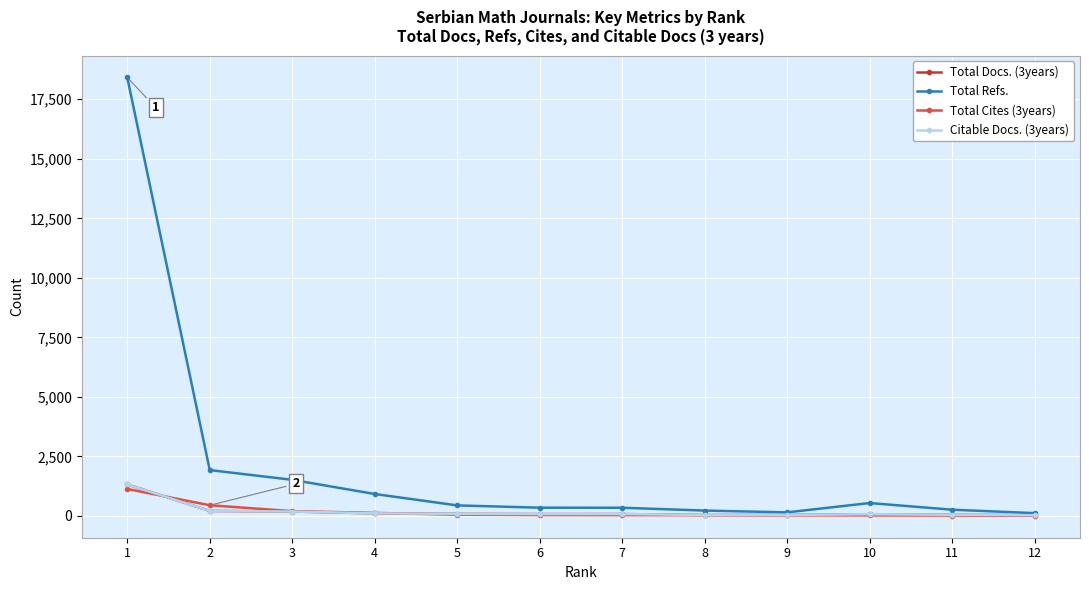

Which series has the widest spread of values?

Total Refs.